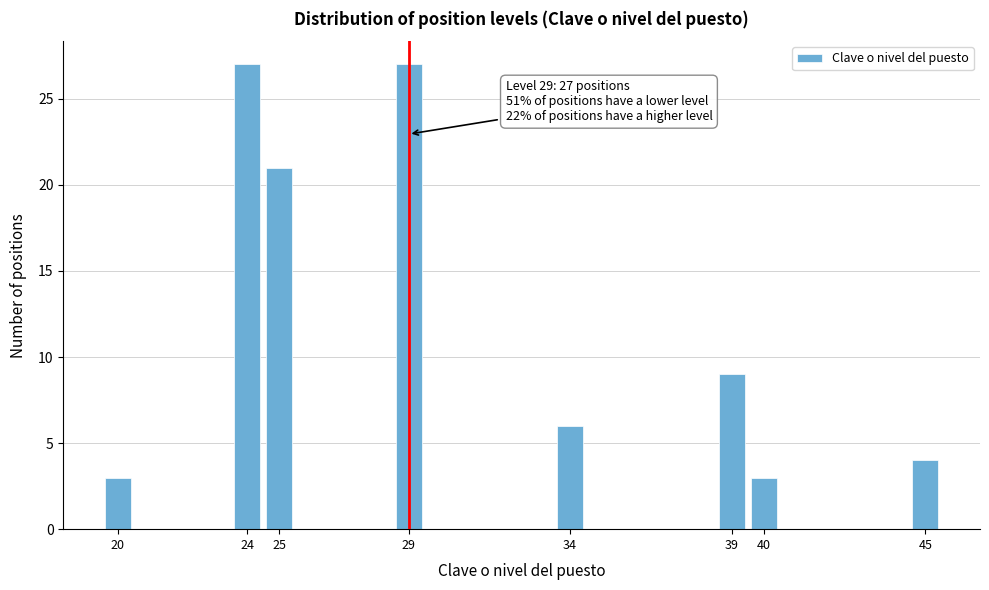

Reading left to right, transcribe all the data shown in this chart.

3	27	21	27	6	9	3	4